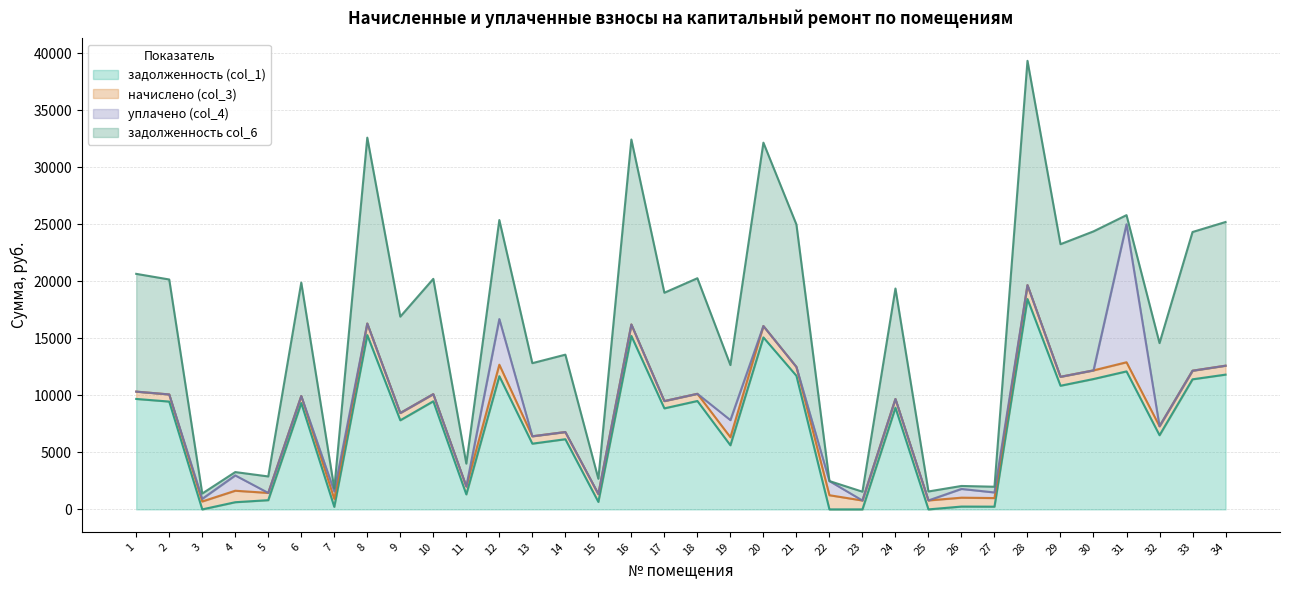

What are all the series names shown in the legend?

задолженность (col_1), начислено (col_3), уплачено (col_4), задолженность col_6